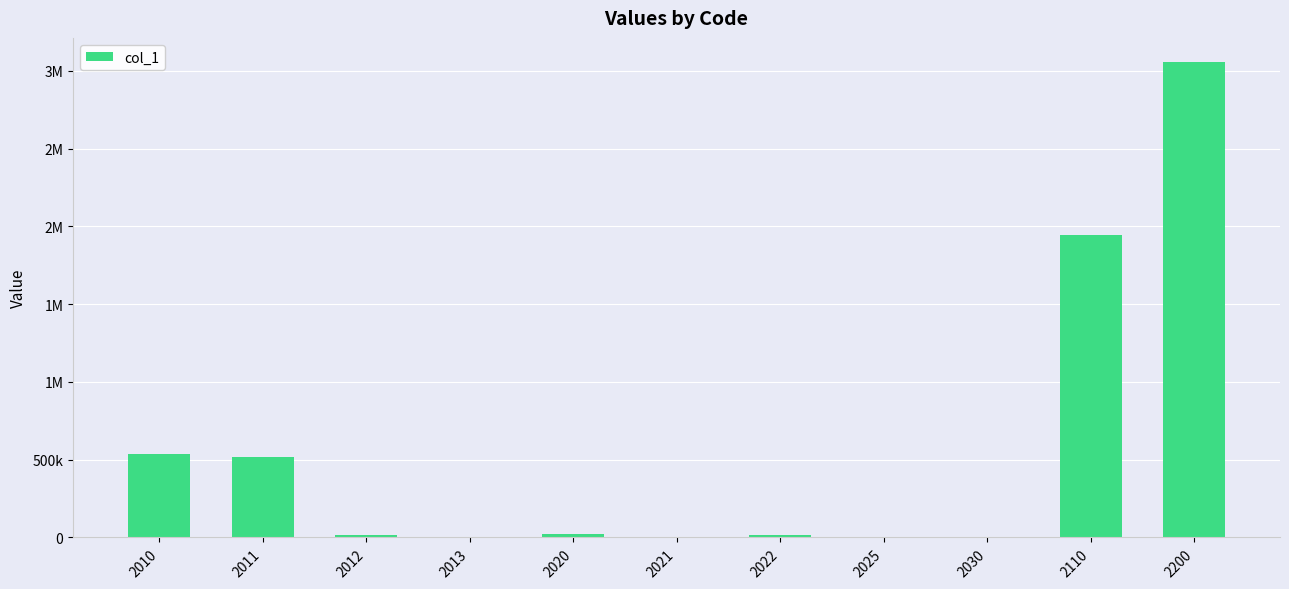

True or false: the data shows 3058389 at 2200.

True